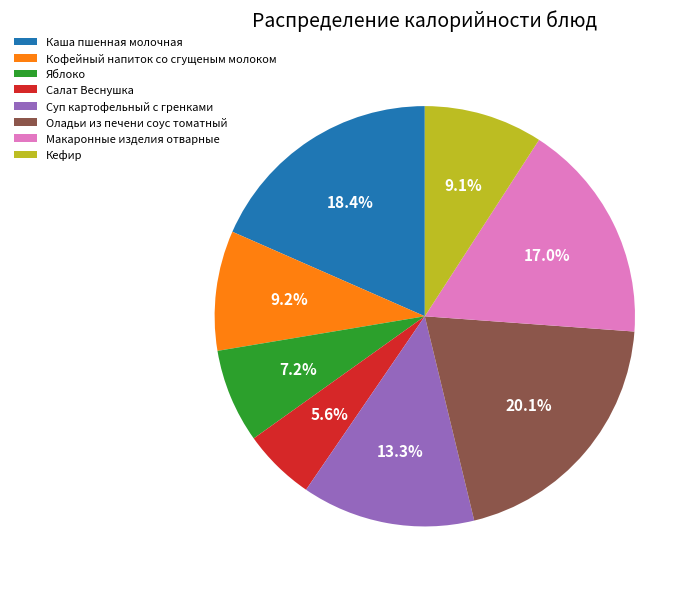

The Оладьи из печени соус томатный slice represents 26% of the pie. True or false?

False